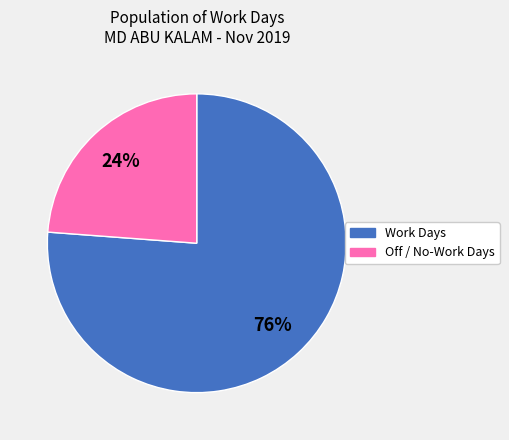

To the nearest percent, what is the difference between the largest and smallest slice percentages?

52%